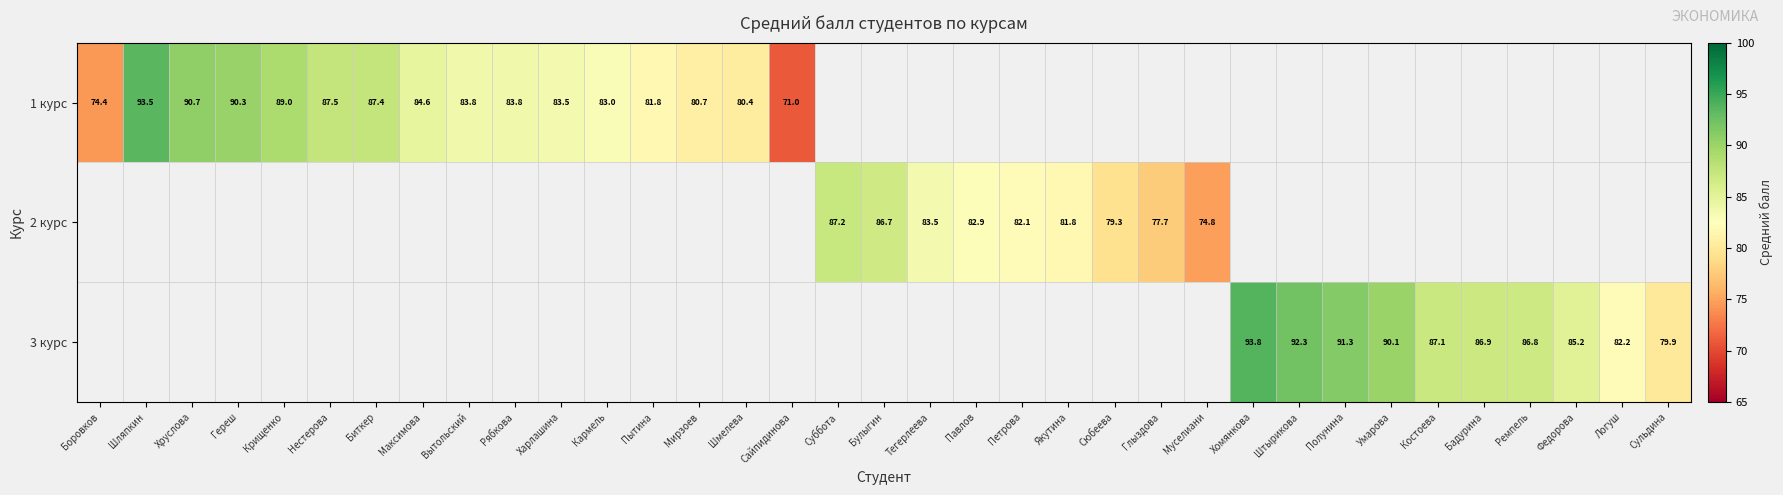

How many data points does each series have?

35